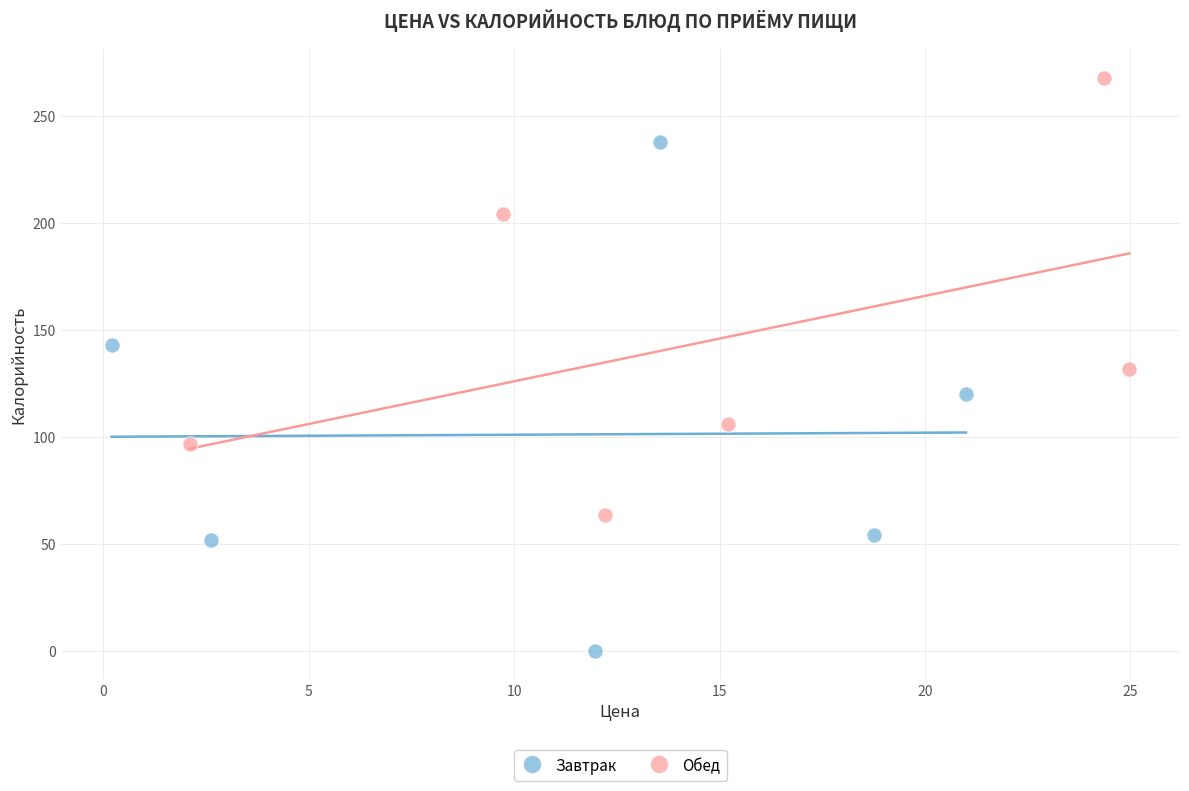

What are all the series names shown in the legend?

Завтрак, Обед